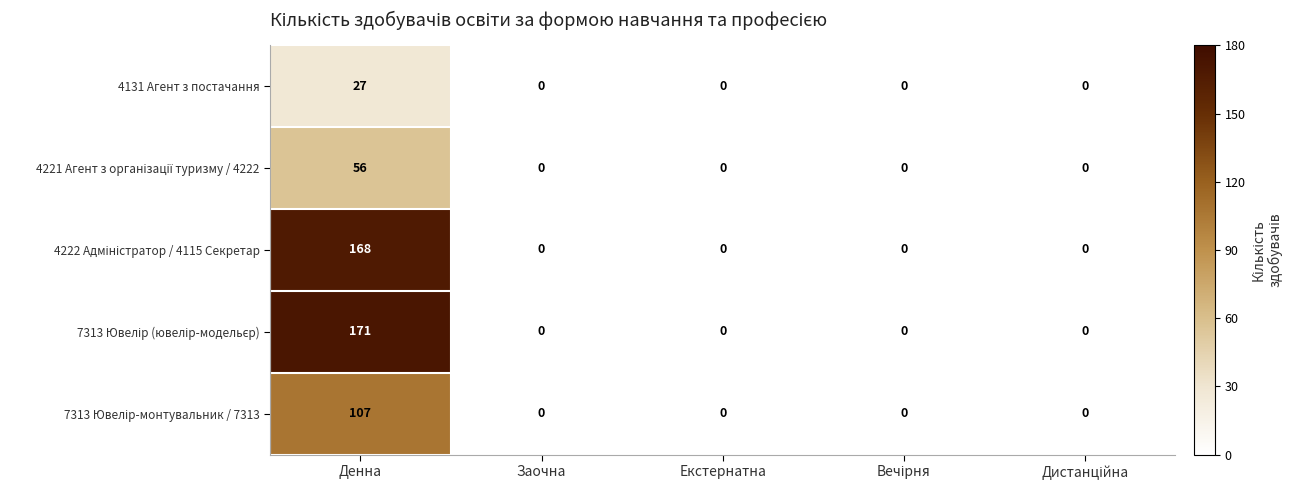

Which series has the largest range (max minus min)?

7313 Ювелір (ювелір-модельєр)